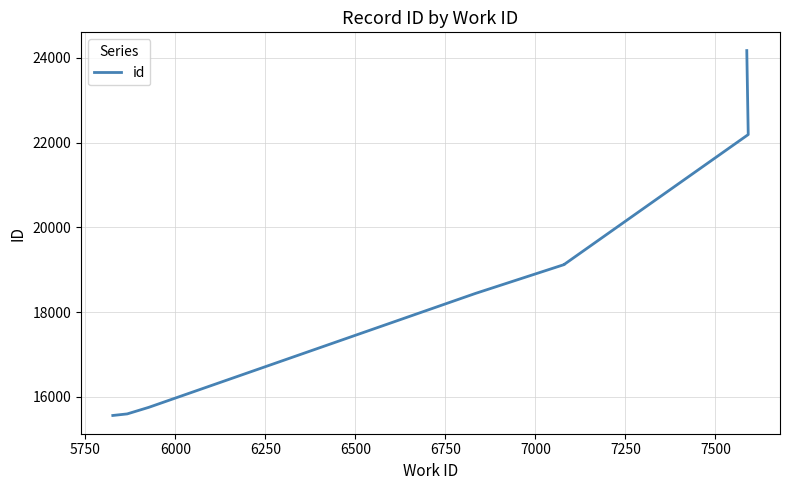

What is the maximum value shown in the chart?

24170